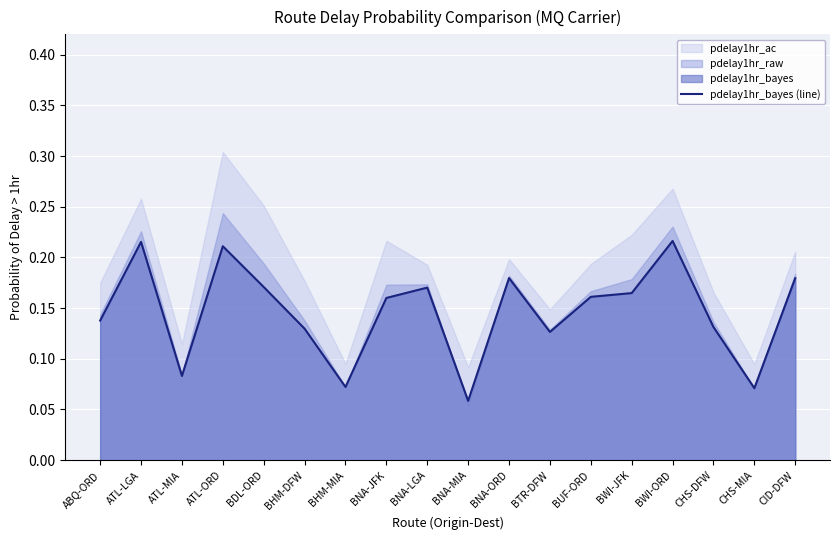

Which category has the highest value across all series?

BWI-ORD